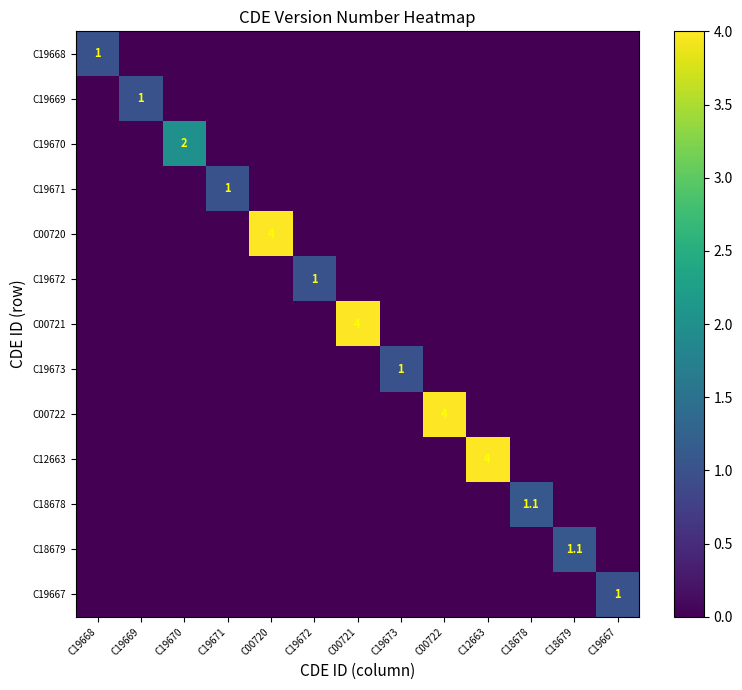

The C19667 series shows 1.0 at C19667. True or false?

True